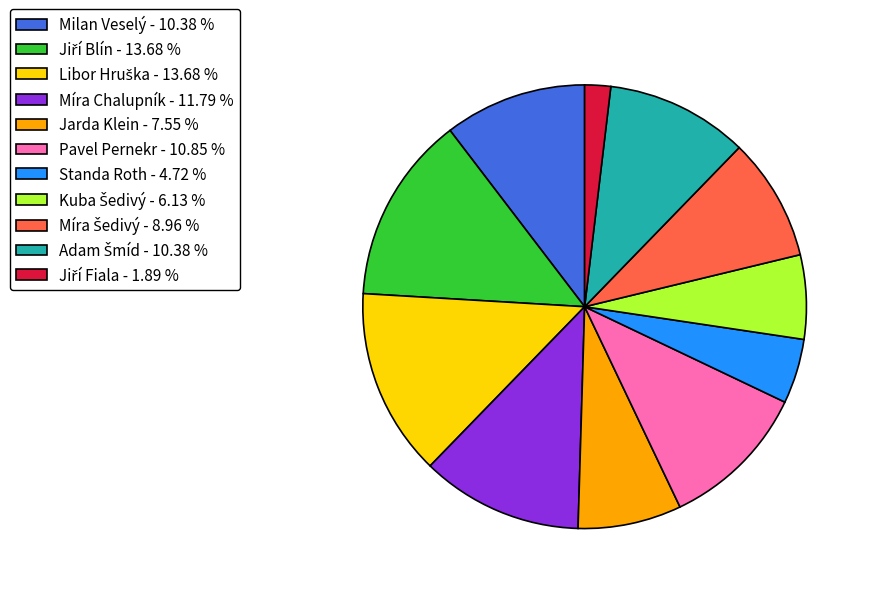

Do Jarda Klein - 7.55 % and Pavel Pernekr - 10.85 % together represent more than half of the pie?

No